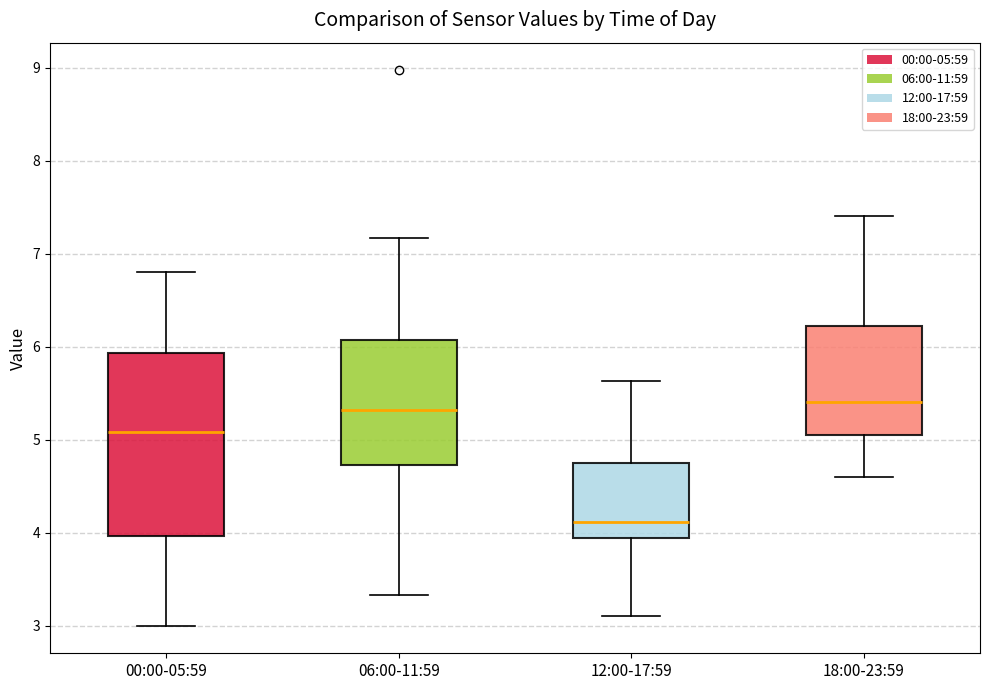

Which box is the tallest, from its lower edge to its upper edge?

00:00-05:59